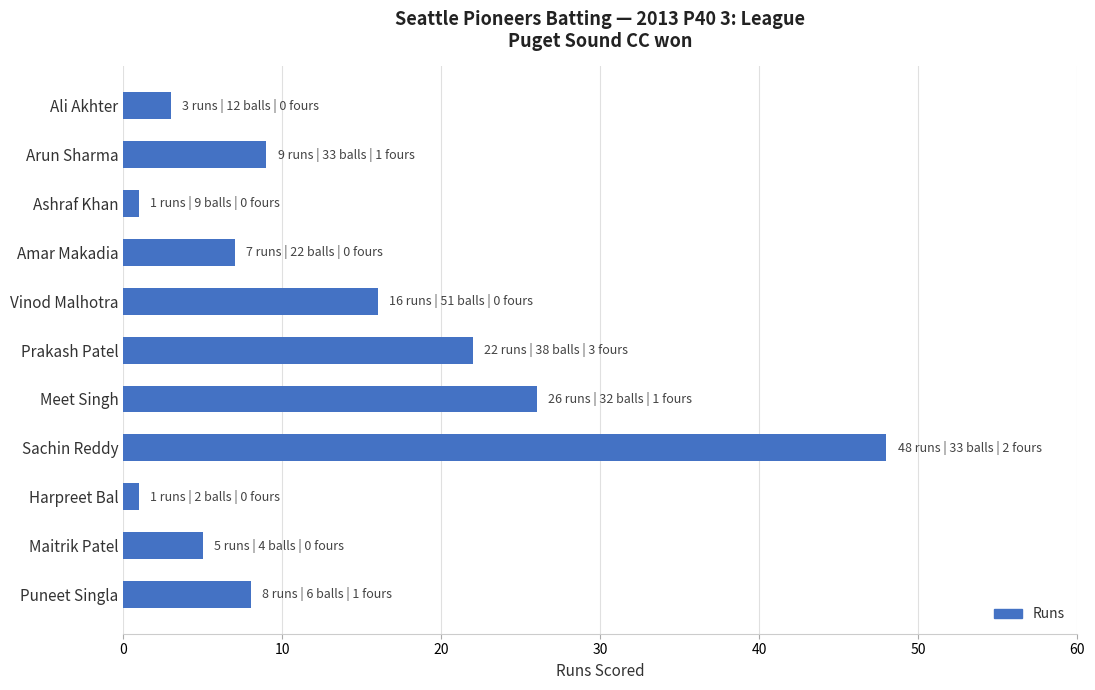

What is the greatest value displayed?

48